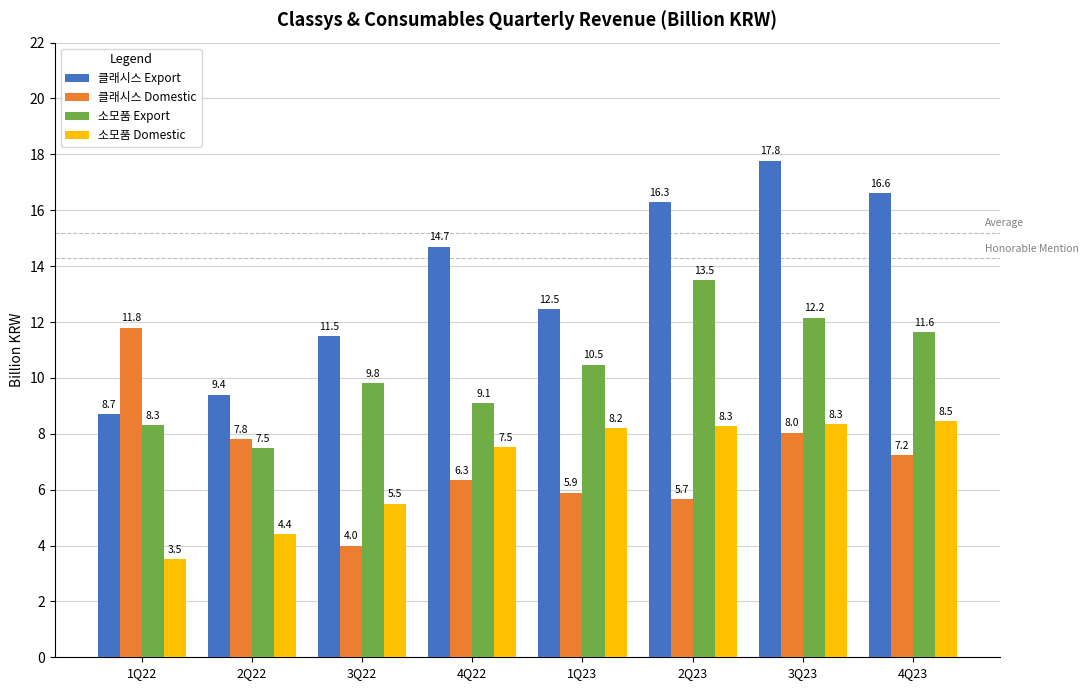

What is the greatest value displayed?

17.8